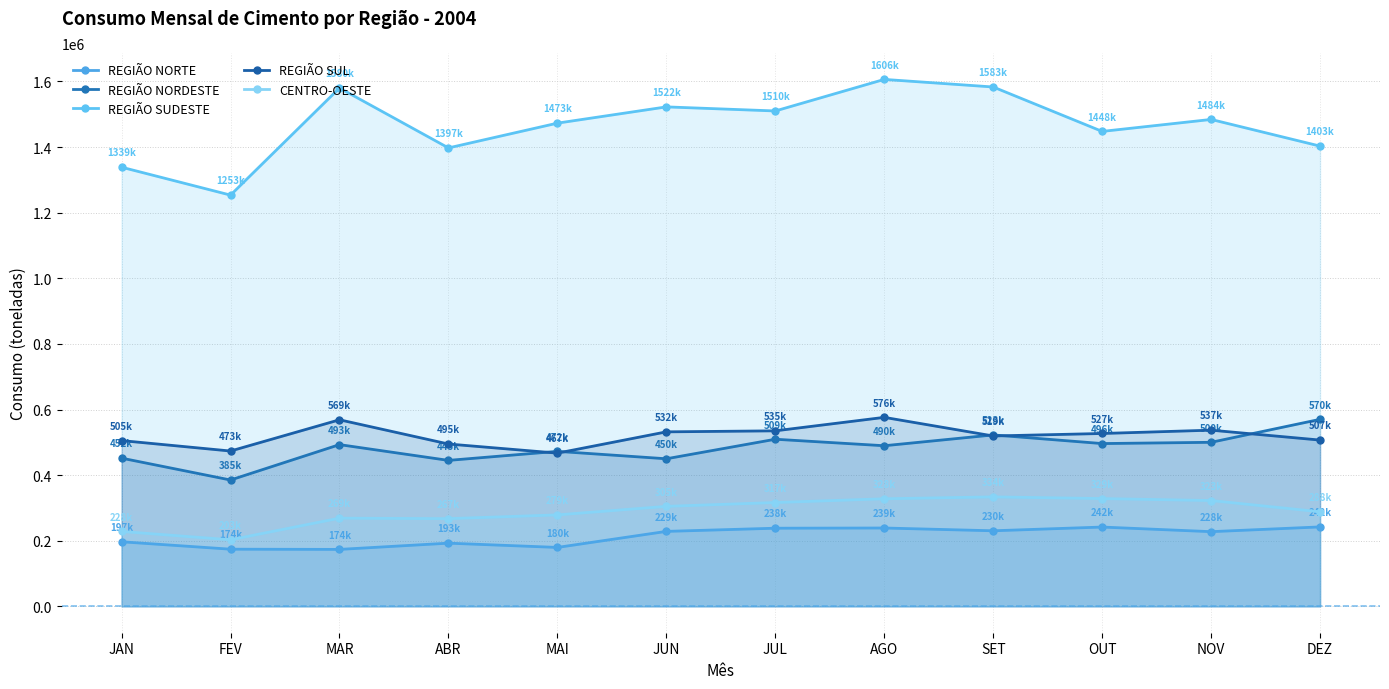

What is the sum of all REGIÃO NORTE values?

2564897.3